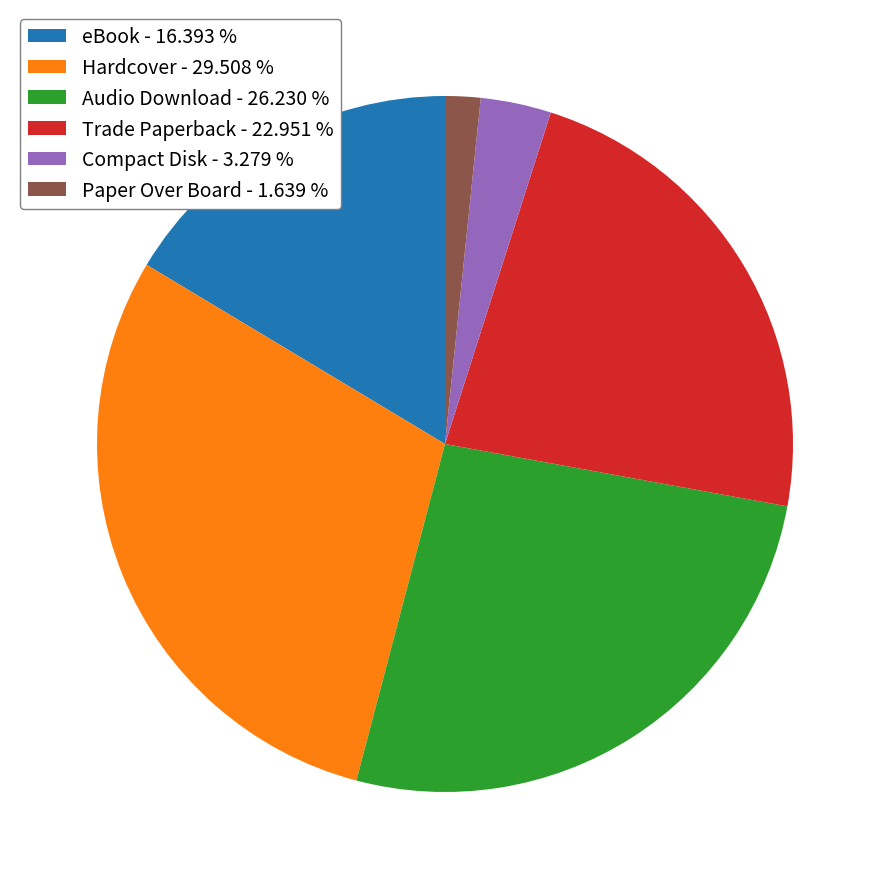

Is there a majority slice in this chart?

No